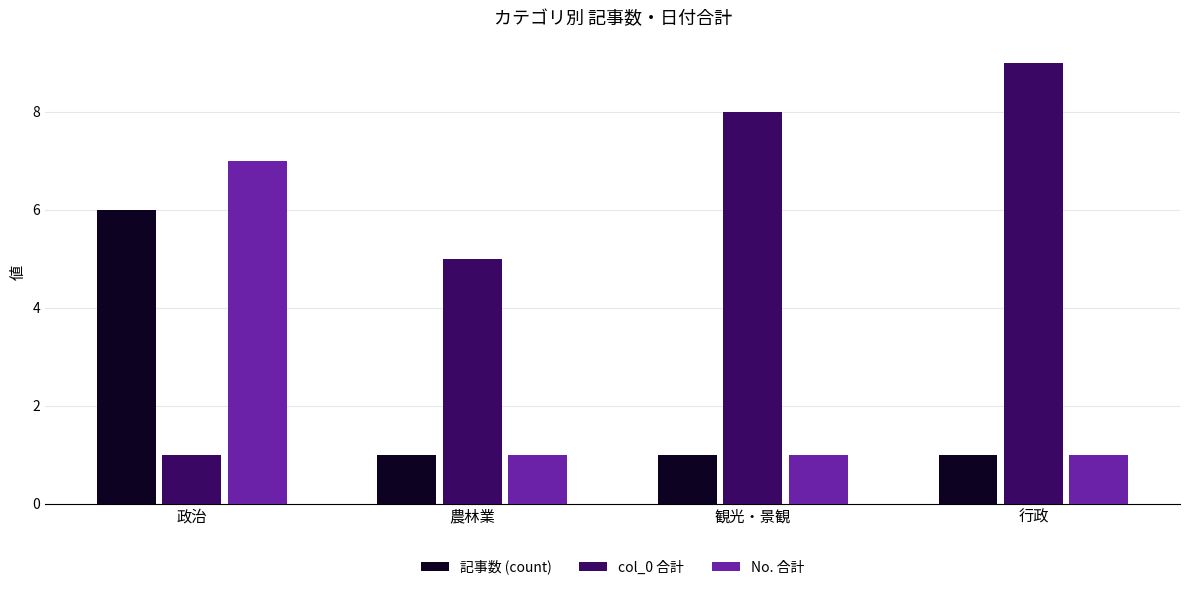

What is the smallest value displayed?

1